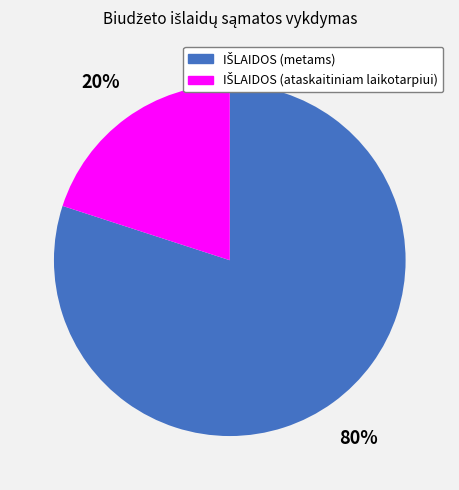

Is there a majority slice in this chart?

Yes